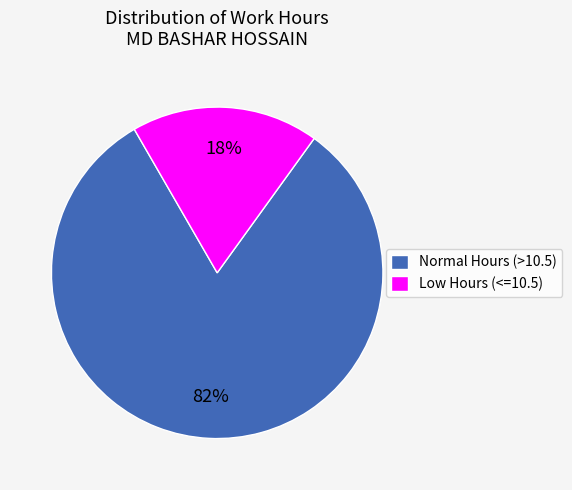

What is the majority slice?

Normal Hours (>10.5)